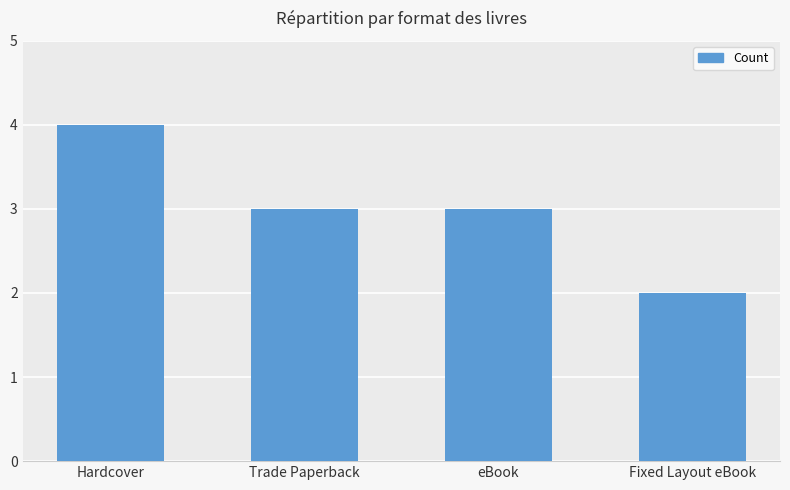

What is the change in value from Trade Paperback to Fixed Layout eBook?

-1